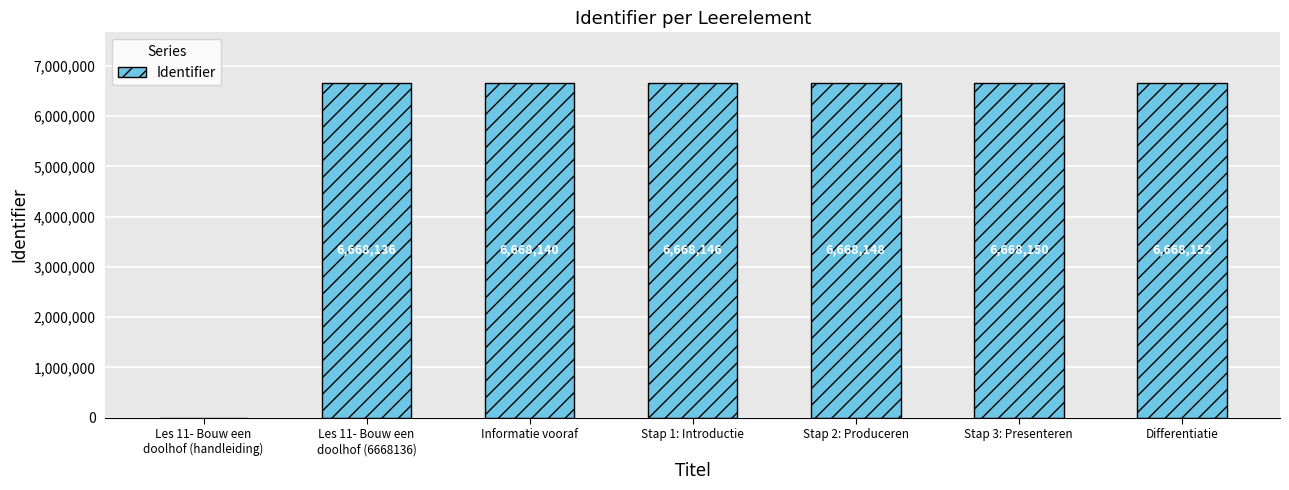

What is the greatest value displayed?

6668152